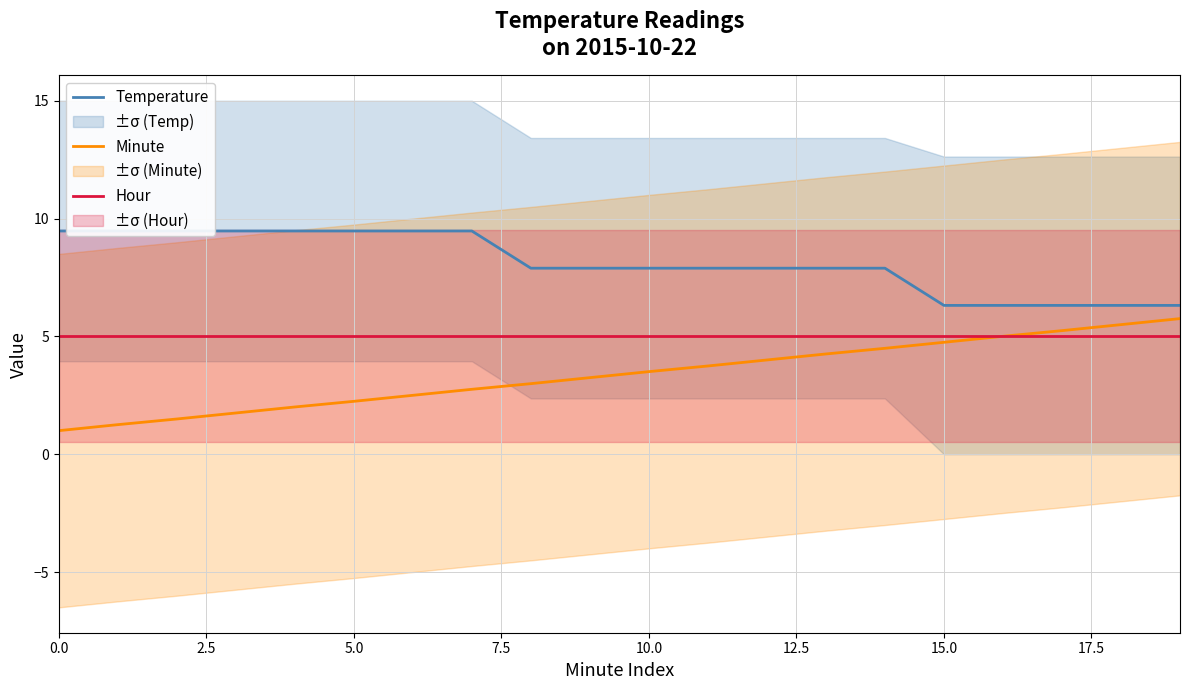

What value does the Hour series have at 19?

5.0